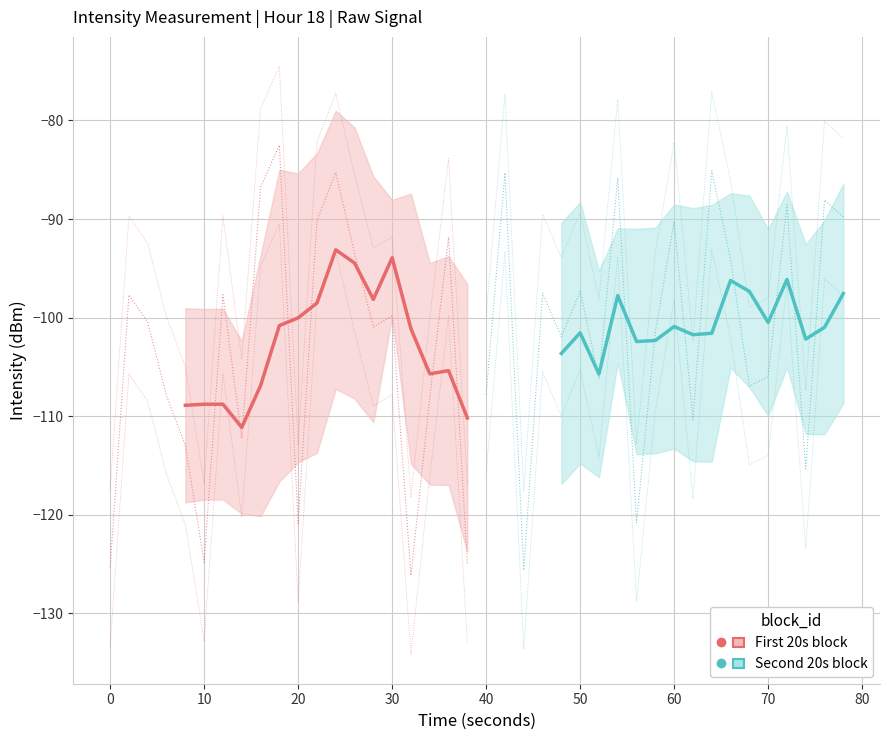

What is the maximum value shown in the chart?

-93.1